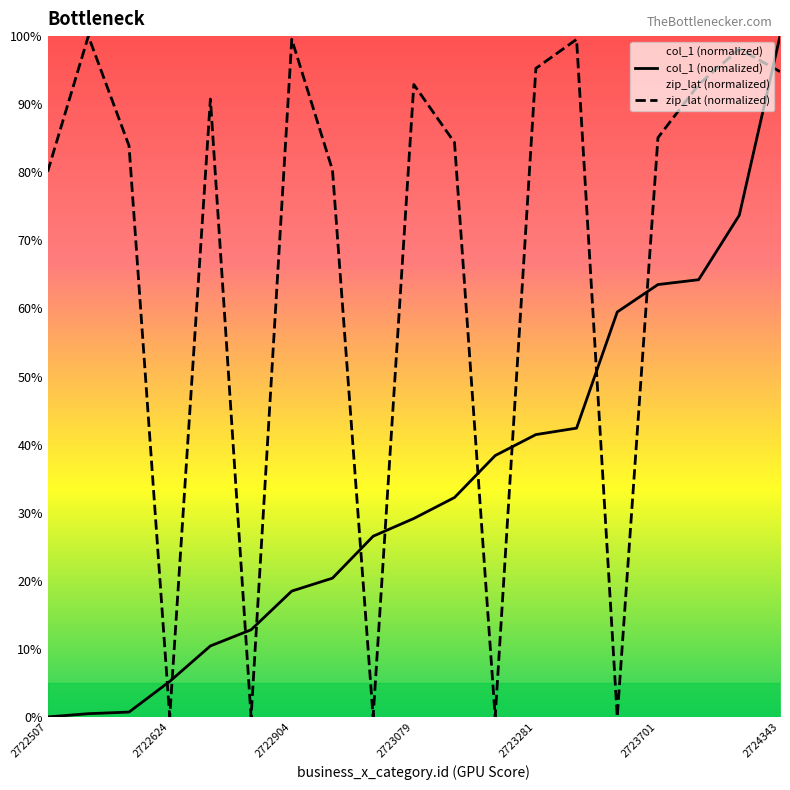

Reading left to right, extract all data points from this chart.

col_1: 2722507=0.0	2722518=0.5	2722525=0.7	2722624=5.2	2722724=10.4	2722777=12.8	2722904=18.5	2722956=20.4	2723039=26.5	2723079=29.1	2723117=32.2	2723223=38.4	2723281=41.5	2723316=42.4	2723619=59.5	2723701=63.5	2723716=64.2	2723922=73.7	2724343=100.0
zip_lat: 2722507=80.1	2722518=100.0	2722525=83.9	2722624=0.0	2722724=90.8	2722777=0.0	2722904=99.5	2722956=80.3	2723039=0.0	2723079=92.9	2723117=84.4	2723223=0.0	2723281=95.3	2723316=99.5	2723619=0.0	2723701=85.1	2723716=92.9	2723922=98.1	2724343=94.8